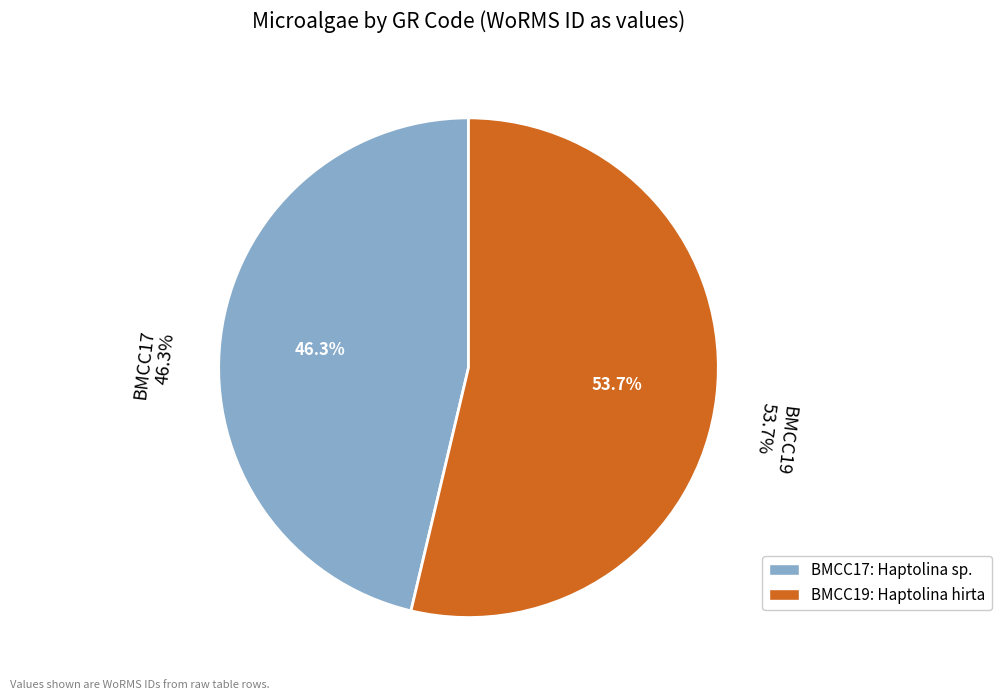

Rank the categories by value from lowest to highest.

BMCC17, BMCC19